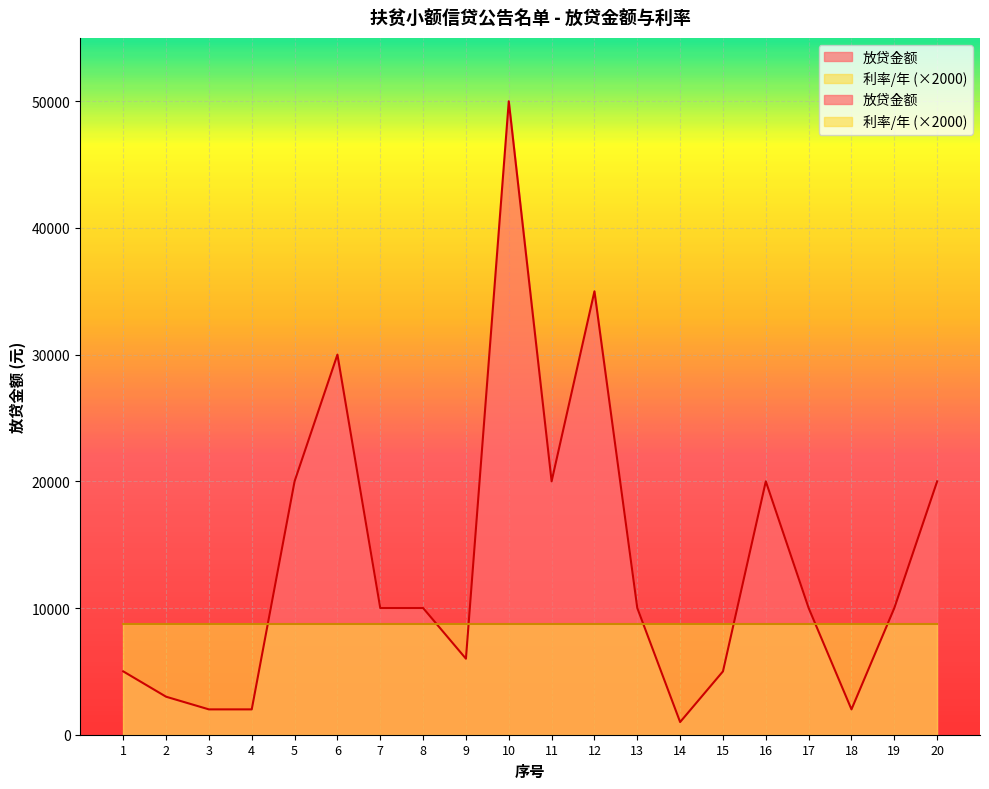

True or false: the data has more than 2 interior local peaks.

True